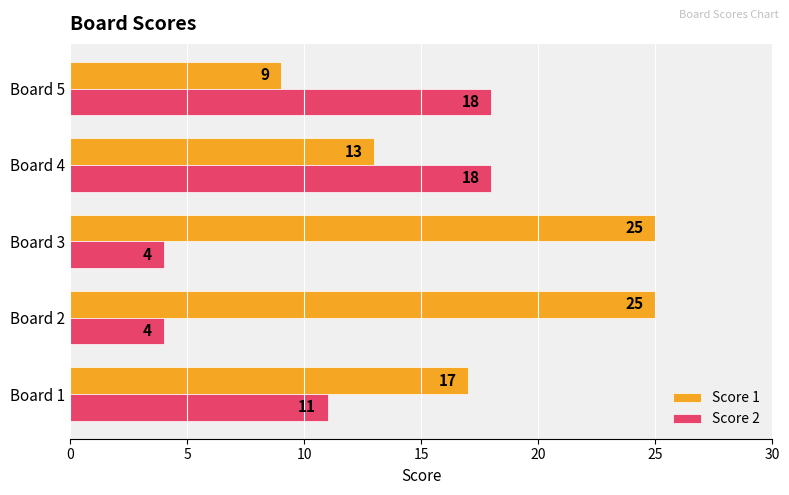

At which category is the sum across all series the highest?

Board 4